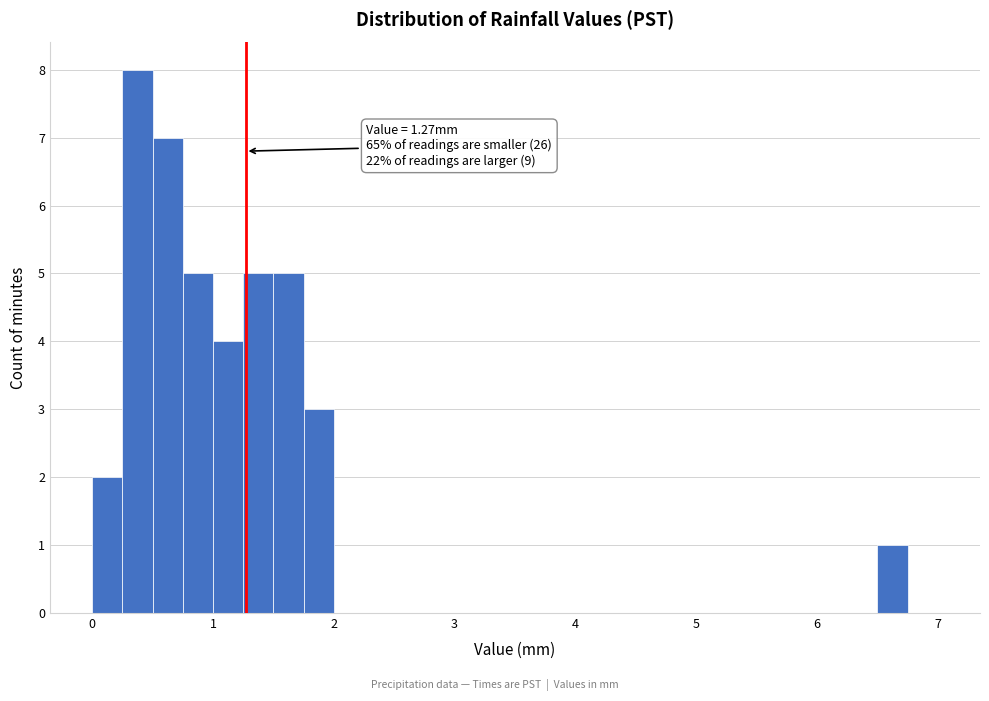

Around what value on the x-axis is the tallest bar? Give the approximate position of its centre, as read against the axis.

0.4